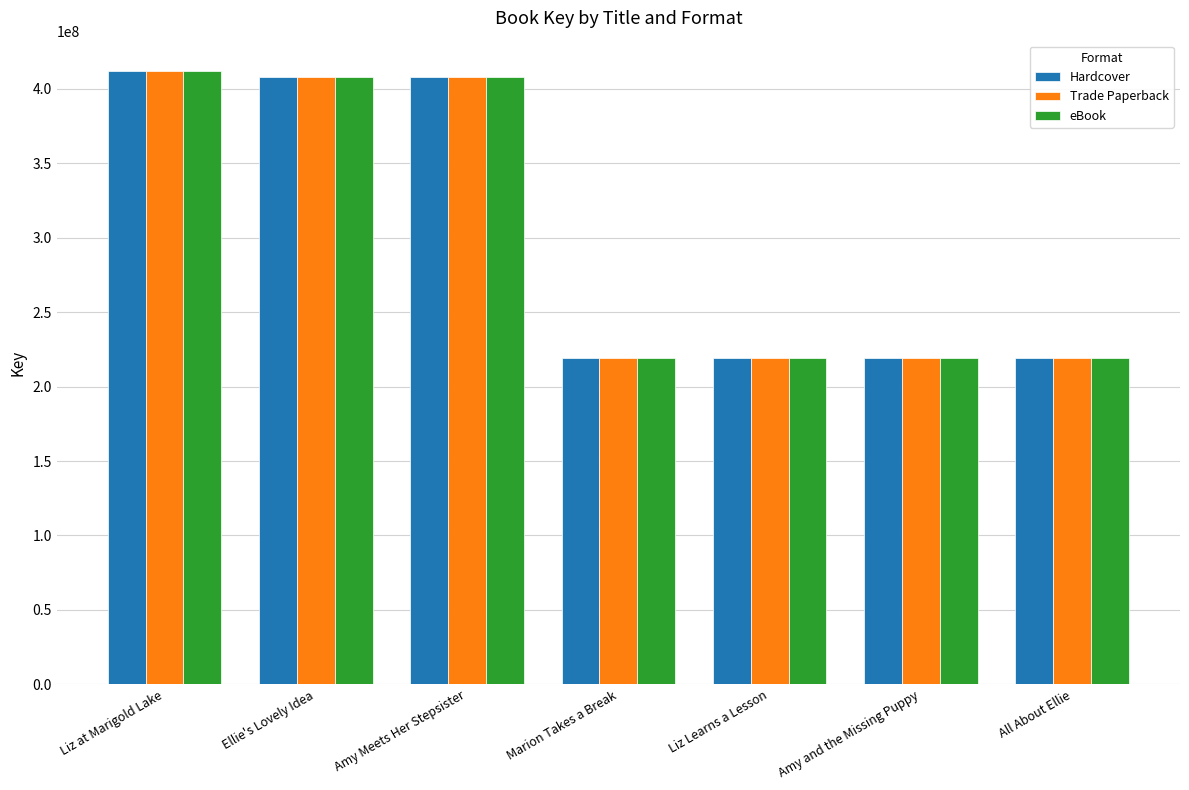

What is the minimum value shown in the chart?

219478898